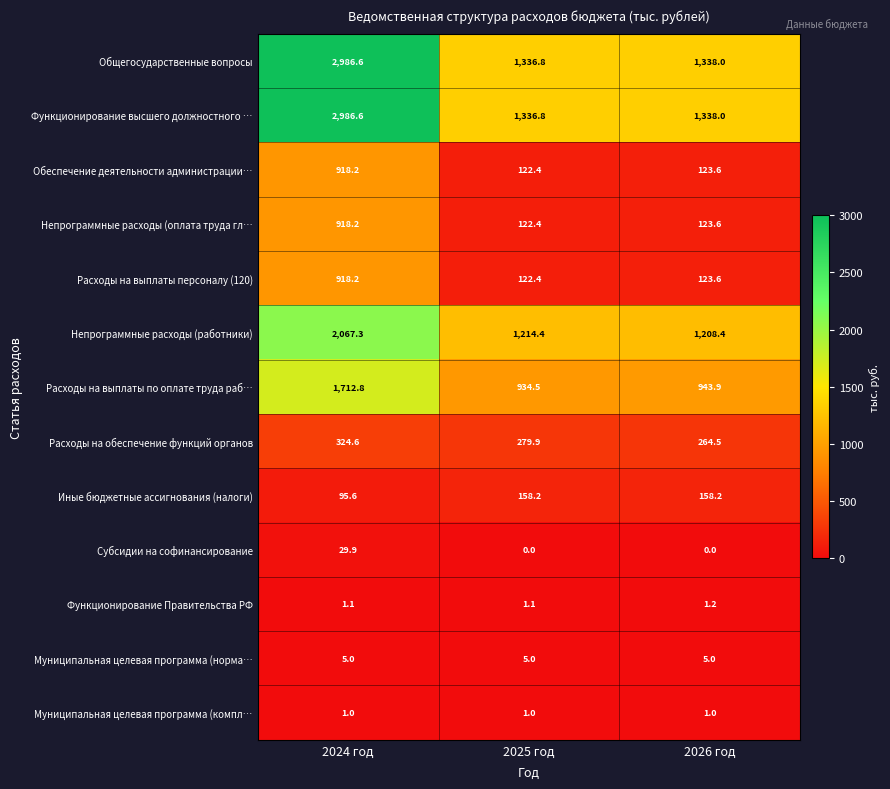

Rank the categories by Расходы на выплаты персоналу (120) value from highest to lowest.

2024 год, 2026 год, 2025 год